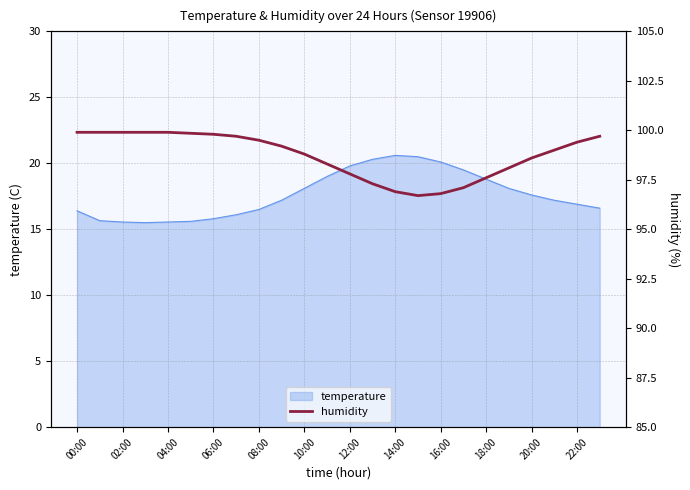

Which category has the highest value across all series?

00:00